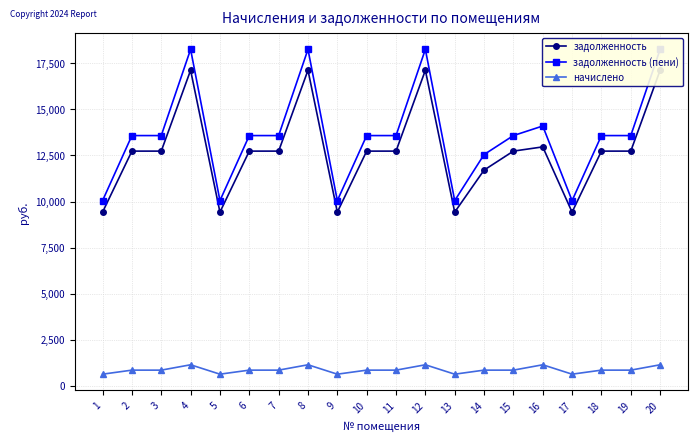

Which series changed the most between 1 and 7?

задолженность (пени)